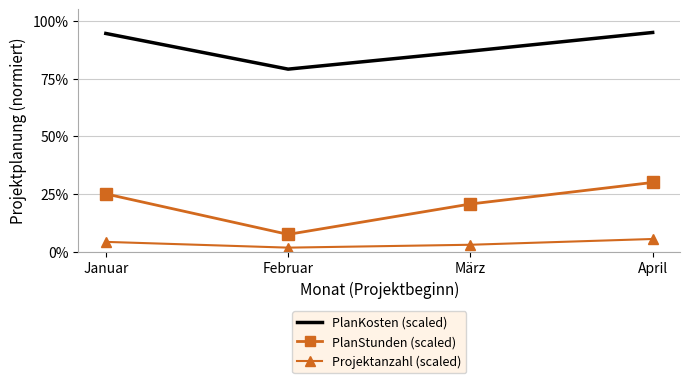

True or false: PlanStunden (scaled) has a value of 46.1 at April.

False